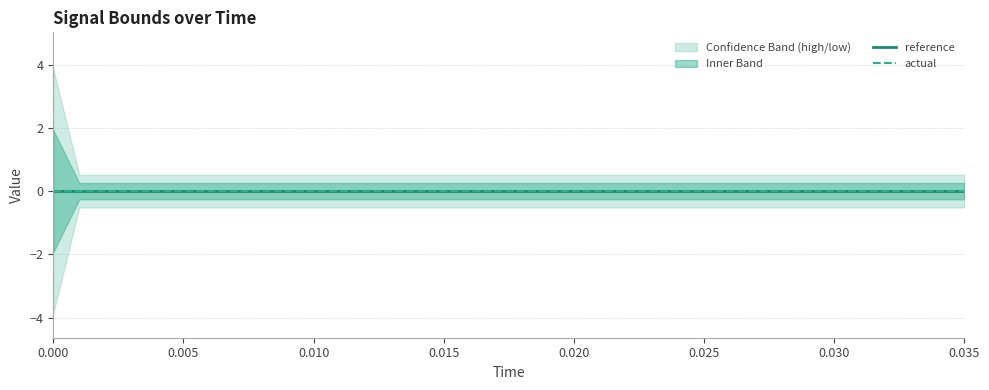

Is the value of low at low greater than the value of high at 30?

No